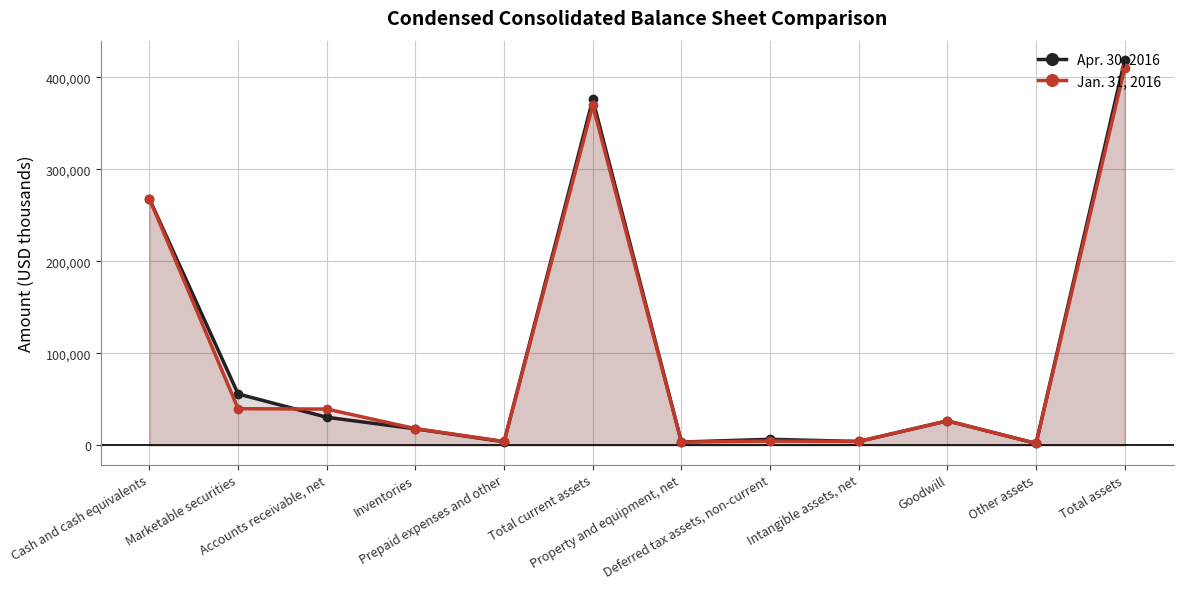

Reading left to right, list all the values displayed in this chart.

Apr. 30, 2016: 267959	55852	30501	17921	3845	376086	3567	6541	4173	26601	2085	419053
Jan. 31, 2016: 268056	39837	39408	18167	4170	369645	3448	4626	4178	26601	2117	410615